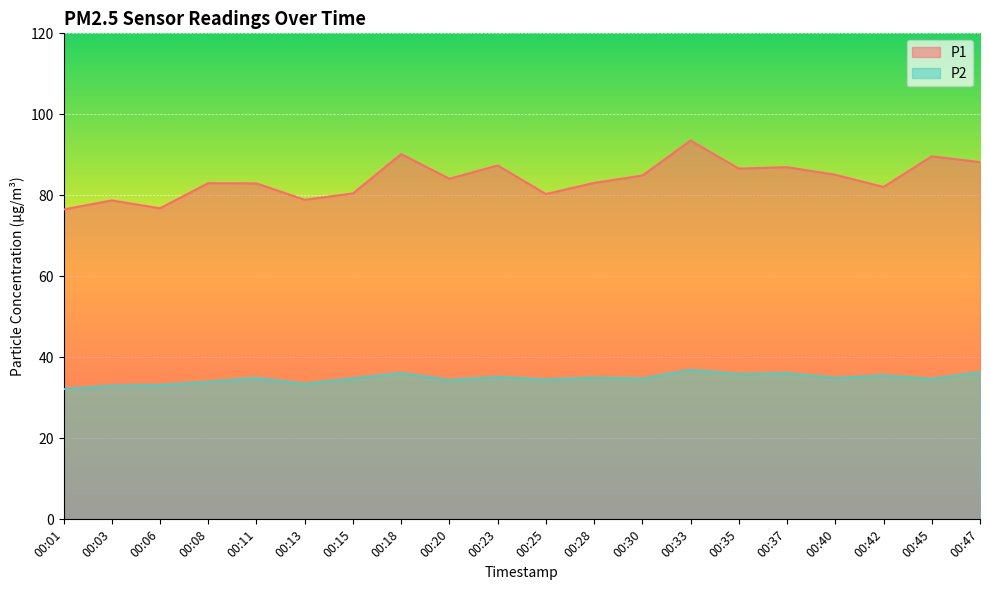

True or false: P2 and P1 cross at least once.

False